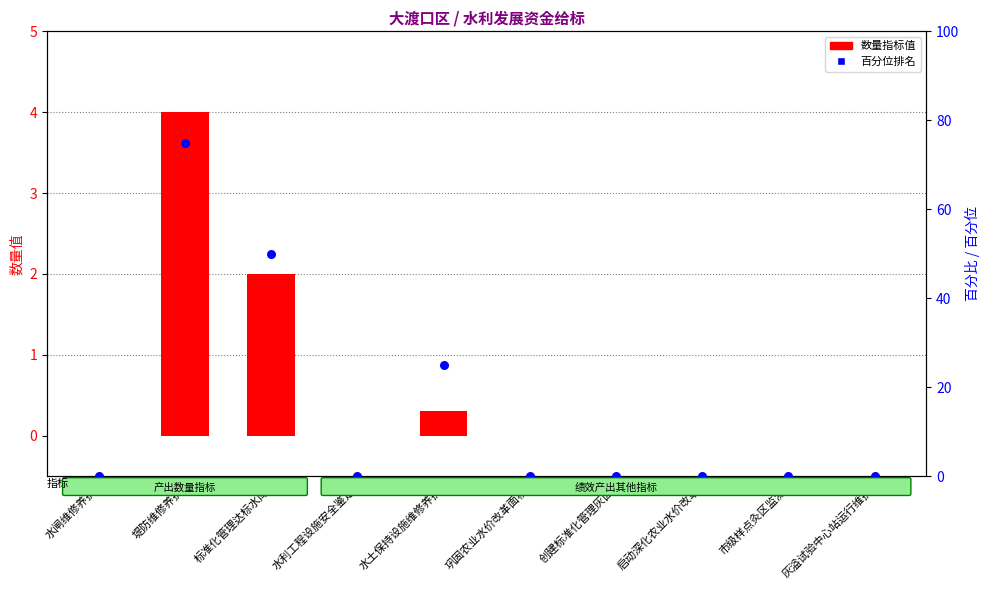

Which series reaches the maximum Y coordinate?

百分位排名